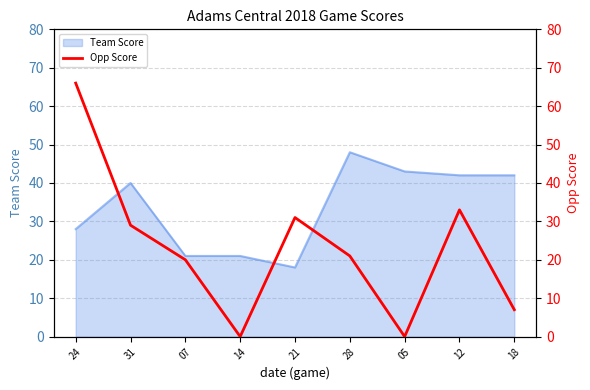

At which label does Team Score reach its peak?

28